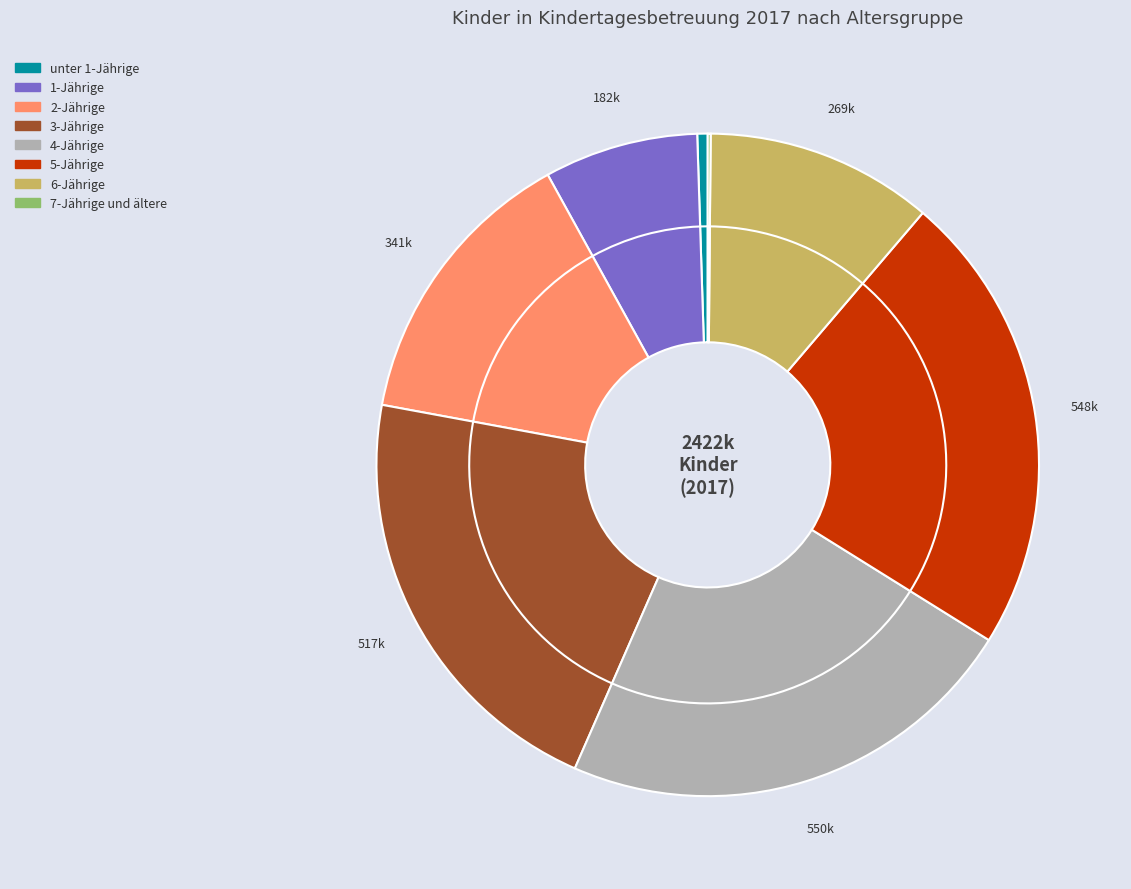

What is the smallest slice in the pie chart?

7-Jährige und ältere